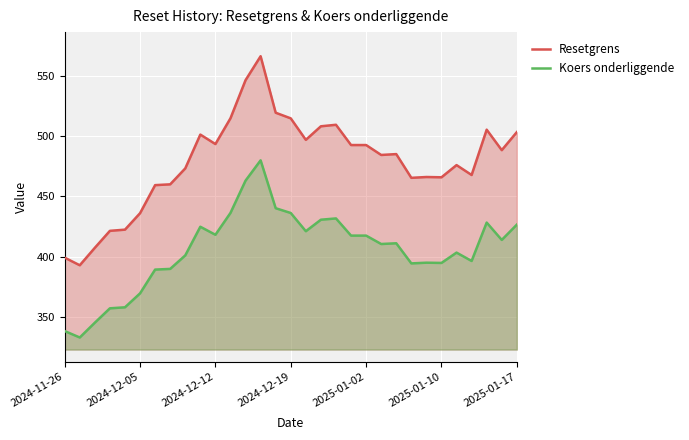

What is the maximum value shown in the chart?

566.2